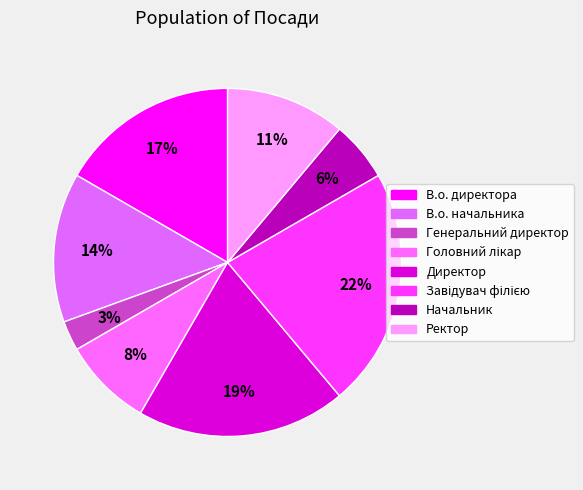

Which category has the smallest portion of the pie?

Генеральний директор